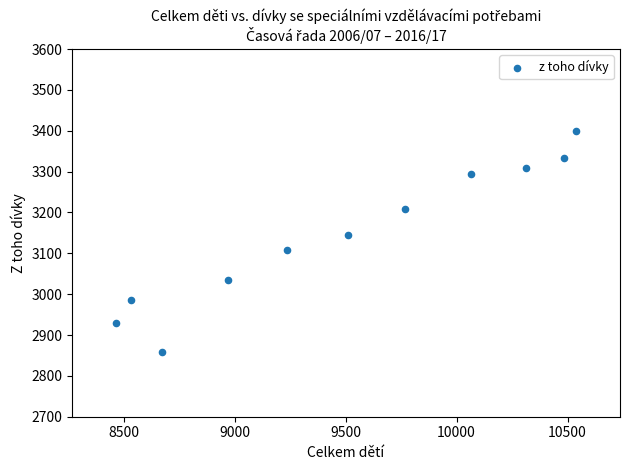

What is the range of X values (max minus min)?

2068